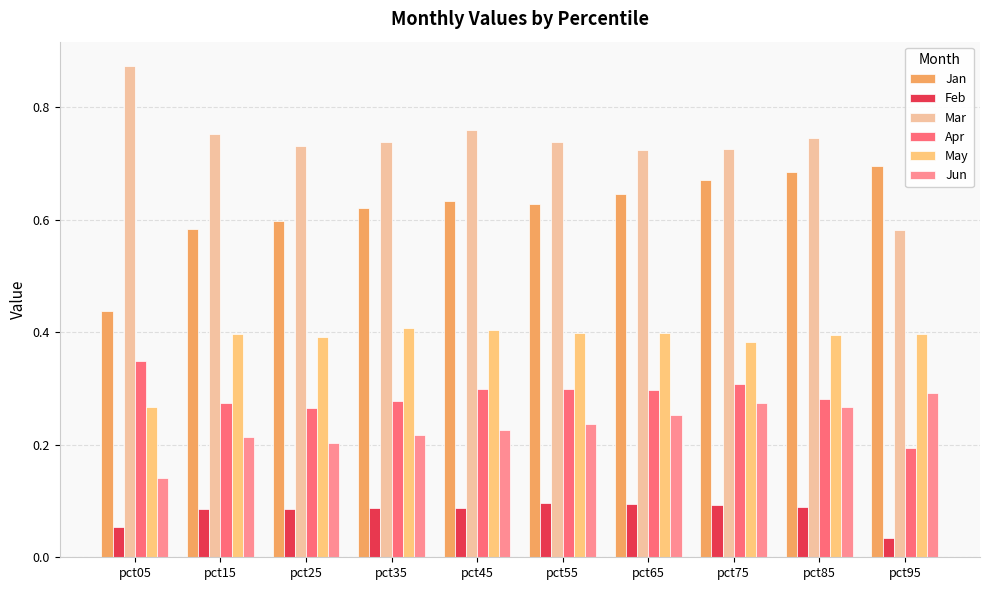

What is the total value across all series at pct75?

2.5